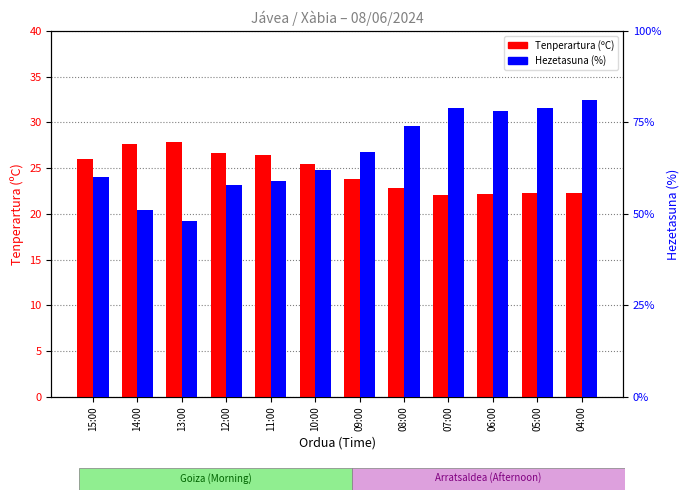

Between 11:00 and 09:00, which series saw the biggest shift?

Hezetasuna (%)